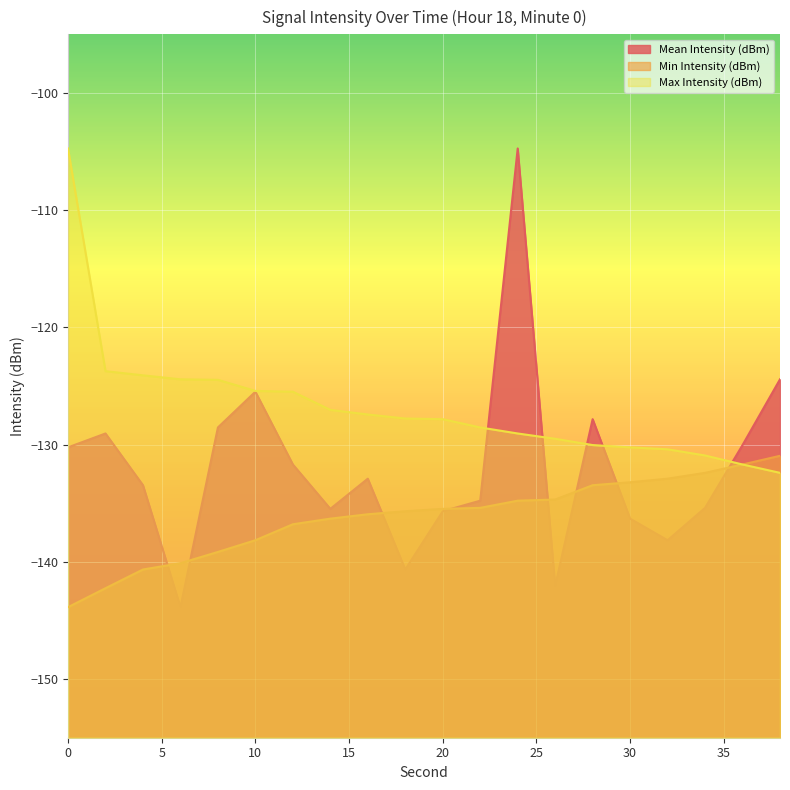

The Max Intensity (dBm) series shows -129.5 at 26. True or false?

True